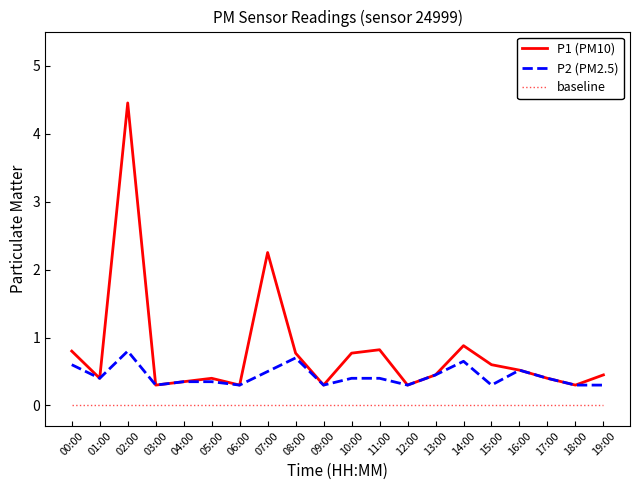

Which series has the largest total across all categories?

P1 (PM10)